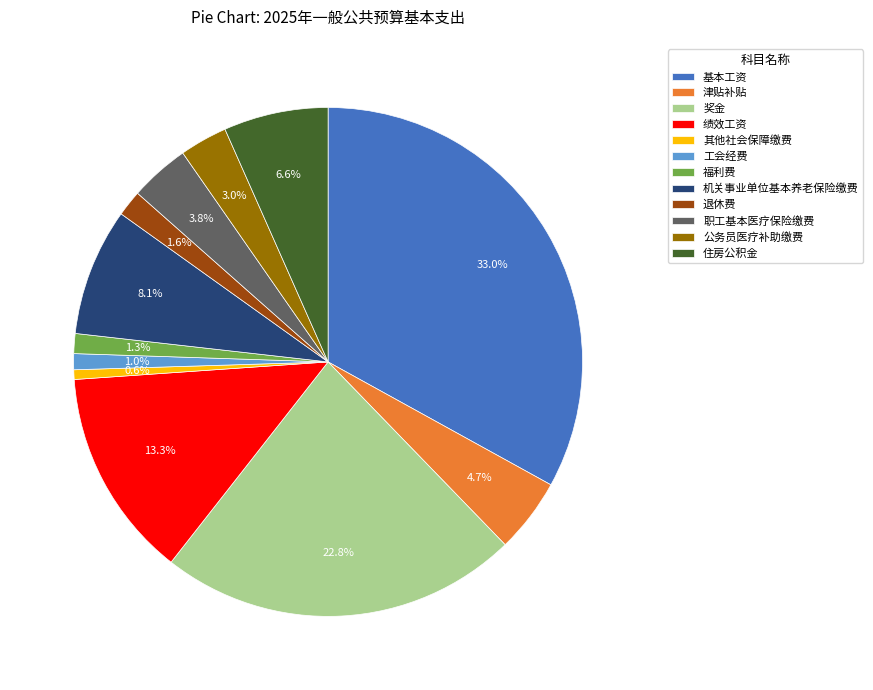

Is there a majority slice in this chart?

No